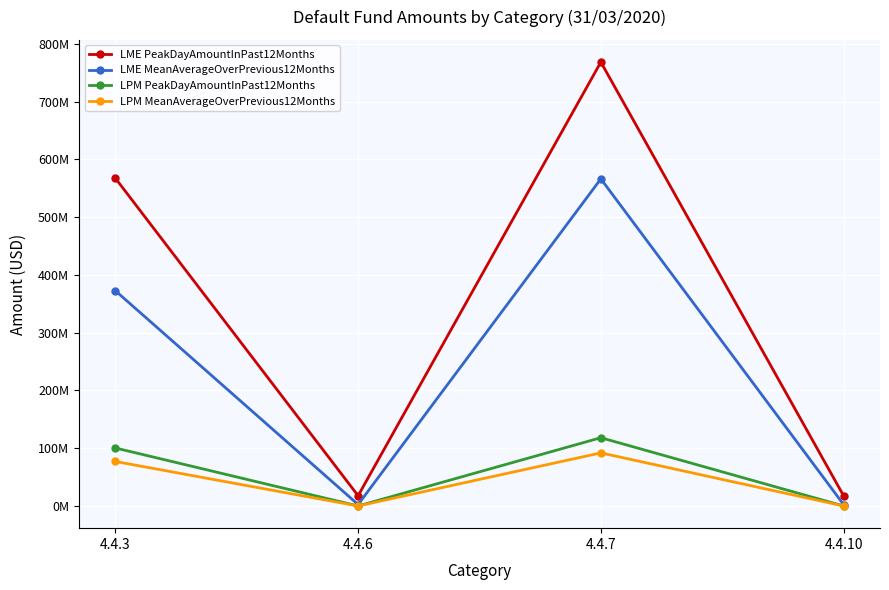

What is the average value of the LPM PeakDayAmountInPast12Months series?

54651334